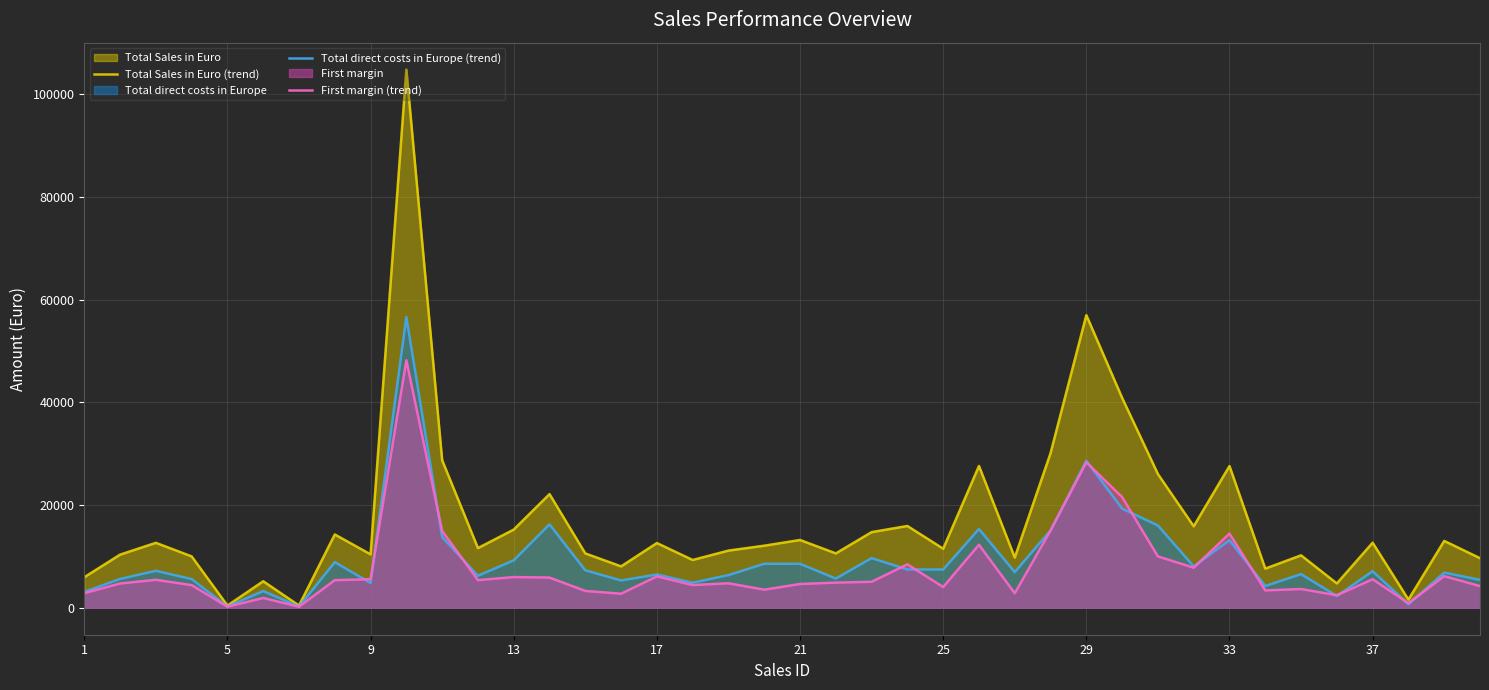

Which series has the largest range (max minus min)?

Total Sales in Euro (trend)